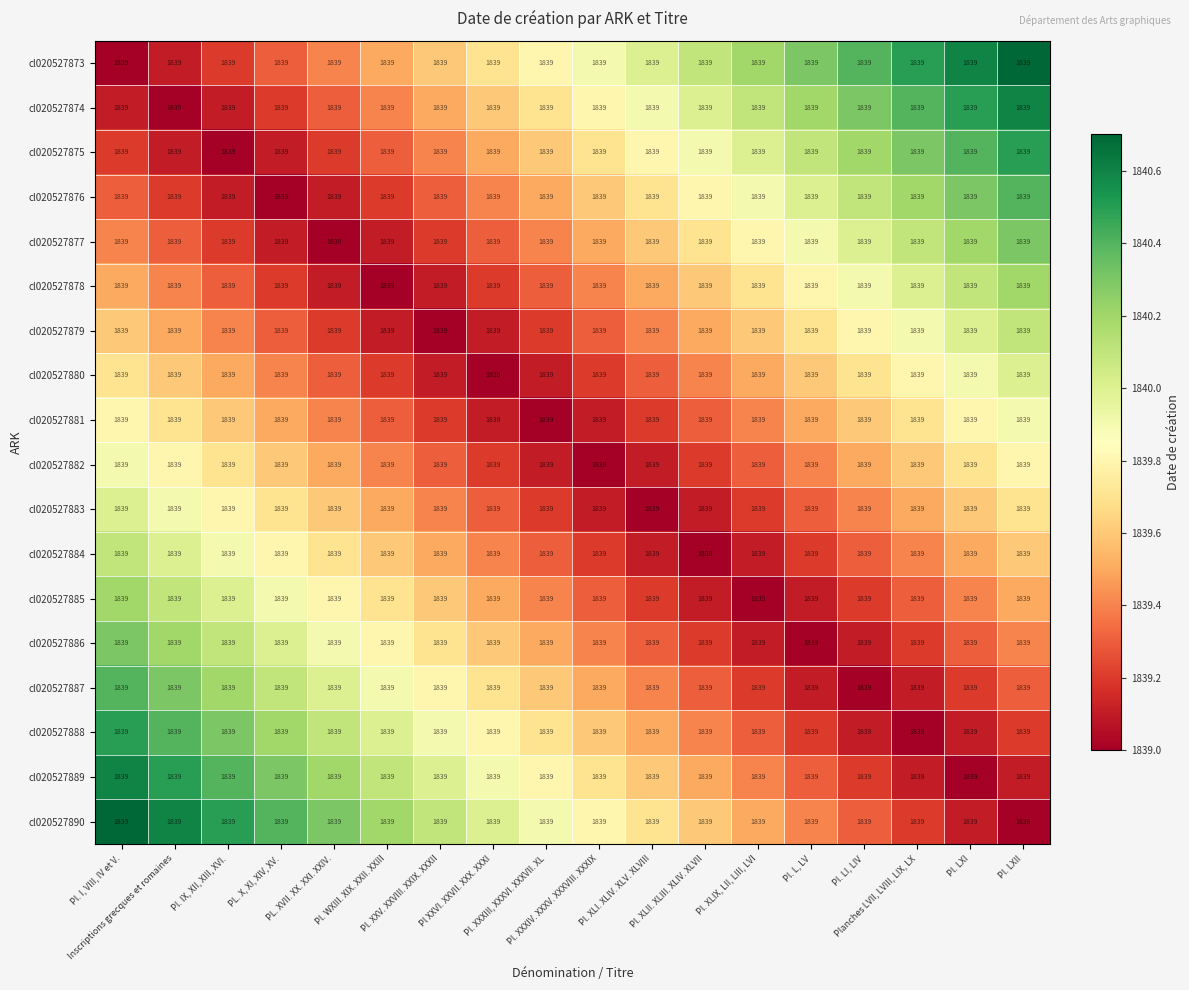

Reading right to left, what are all the values shown in this chart?

cl020527873: Pl. LXII=1839.0	Pl. LXI=1839.0	Planches LVII, LVIII, LIX, LX=1839.0	Pl. LI, LIV=1839.0	Pl. L, LV=1839.0	Pl. XLIX, LII, LIII, LVI=1839.0	Pl. XLII. XLIII. XLIV. XLVII=1839.0	Pl. XLI. XLIV. XLV. XLVIII=1839.0	Pl. XXXIV. XXXV. XXXVIII. XXXIX=1839.0	Pl. XXXIII, XXXVI. XXXVII. XL=1839.0	Pl XXVI. XXVII. XXX. XXXI=1839.0	Pl. XXV. XXVIII. XXIX. XXXII=1839.0	Pl. WXIII. XIX. XXII. XXIII=1839.0	PL. XVII. XX. XXI. XXIV.=1839.0	PL. X, XI, XIV, XV.=1839.0	Pl. IX, XII, XIII, XVI.=1839.0	Inscriptions grecques et romaines=1839.0	Pl. I, VIII, IV et V.=1839.0
cl020527874: Pl. LXII=1839.0	Pl. LXI=1839.0	Planches LVII, LVIII, LIX, LX=1839.0	Pl. LI, LIV=1839.0	Pl. L, LV=1839.0	Pl. XLIX, LII, LIII, LVI=1839.0	Pl. XLII. XLIII. XLIV. XLVII=1839.0	Pl. XLI. XLIV. XLV. XLVIII=1839.0	Pl. XXXIV. XXXV. XXXVIII. XXXIX=1839.0	Pl. XXXIII, XXXVI. XXXVII. XL=1839.0	Pl XXVI. XXVII. XXX. XXXI=1839.0	Pl. XXV. XXVIII. XXIX. XXXII=1839.0	Pl. WXIII. XIX. XXII. XXIII=1839.0	PL. XVII. XX. XXI. XXIV.=1839.0	PL. X, XI, XIV, XV.=1839.0	Pl. IX, XII, XIII, XVI.=1839.0	Inscriptions grecques et romaines=1839.0	Pl. I, VIII, IV et V.=1839.0
cl020527875: Pl. LXII=1839.0	Pl. LXI=1839.0	Planches LVII, LVIII, LIX, LX=1839.0	Pl. LI, LIV=1839.0	Pl. L, LV=1839.0	Pl. XLIX, LII, LIII, LVI=1839.0	Pl. XLII. XLIII. XLIV. XLVII=1839.0	Pl. XLI. XLIV. XLV. XLVIII=1839.0	Pl. XXXIV. XXXV. XXXVIII. XXXIX=1839.0	Pl. XXXIII, XXXVI. XXXVII. XL=1839.0	Pl XXVI. XXVII. XXX. XXXI=1839.0	Pl. XXV. XXVIII. XXIX. XXXII=1839.0	Pl. WXIII. XIX. XXII. XXIII=1839.0	PL. XVII. XX. XXI. XXIV.=1839.0	PL. X, XI, XIV, XV.=1839.0	Pl. IX, XII, XIII, XVI.=1839.0	Inscriptions grecques et romaines=1839.0	Pl. I, VIII, IV et V.=1839.0
cl020527876: Pl. LXII=1839.0	Pl. LXI=1839.0	Planches LVII, LVIII, LIX, LX=1839.0	Pl. LI, LIV=1839.0	Pl. L, LV=1839.0	Pl. XLIX, LII, LIII, LVI=1839.0	Pl. XLII. XLIII. XLIV. XLVII=1839.0	Pl. XLI. XLIV. XLV. XLVIII=1839.0	Pl. XXXIV. XXXV. XXXVIII. XXXIX=1839.0	Pl. XXXIII, XXXVI. XXXVII. XL=1839.0	Pl XXVI. XXVII. XXX. XXXI=1839.0	Pl. XXV. XXVIII. XXIX. XXXII=1839.0	Pl. WXIII. XIX. XXII. XXIII=1839.0	PL. XVII. XX. XXI. XXIV.=1839.0	PL. X, XI, XIV, XV.=1839.0	Pl. IX, XII, XIII, XVI.=1839.0	Inscriptions grecques et romaines=1839.0	Pl. I, VIII, IV et V.=1839.0
cl020527877: Pl. LXII=1839.0	Pl. LXI=1839.0	Planches LVII, LVIII, LIX, LX=1839.0	Pl. LI, LIV=1839.0	Pl. L, LV=1839.0	Pl. XLIX, LII, LIII, LVI=1839.0	Pl. XLII. XLIII. XLIV. XLVII=1839.0	Pl. XLI. XLIV. XLV. XLVIII=1839.0	Pl. XXXIV. XXXV. XXXVIII. XXXIX=1839.0	Pl. XXXIII, XXXVI. XXXVII. XL=1839.0	Pl XXVI. XXVII. XXX. XXXI=1839.0	Pl. XXV. XXVIII. XXIX. XXXII=1839.0	Pl. WXIII. XIX. XXII. XXIII=1839.0	PL. XVII. XX. XXI. XXIV.=1839.0	PL. X, XI, XIV, XV.=1839.0	Pl. IX, XII, XIII, XVI.=1839.0	Inscriptions grecques et romaines=1839.0	Pl. I, VIII, IV et V.=1839.0
cl020527878: Pl. LXII=1839.0	Pl. LXI=1839.0	Planches LVII, LVIII, LIX, LX=1839.0	Pl. LI, LIV=1839.0	Pl. L, LV=1839.0	Pl. XLIX, LII, LIII, LVI=1839.0	Pl. XLII. XLIII. XLIV. XLVII=1839.0	Pl. XLI. XLIV. XLV. XLVIII=1839.0	Pl. XXXIV. XXXV. XXXVIII. XXXIX=1839.0	Pl. XXXIII, XXXVI. XXXVII. XL=1839.0	Pl XXVI. XXVII. XXX. XXXI=1839.0	Pl. XXV. XXVIII. XXIX. XXXII=1839.0	Pl. WXIII. XIX. XXII. XXIII=1839.0	PL. XVII. XX. XXI. XXIV.=1839.0	PL. X, XI, XIV, XV.=1839.0	Pl. IX, XII, XIII, XVI.=1839.0	Inscriptions grecques et romaines=1839.0	Pl. I, VIII, IV et V.=1839.0
cl020527879: Pl. LXII=1839.0	Pl. LXI=1839.0	Planches LVII, LVIII, LIX, LX=1839.0	Pl. LI, LIV=1839.0	Pl. L, LV=1839.0	Pl. XLIX, LII, LIII, LVI=1839.0	Pl. XLII. XLIII. XLIV. XLVII=1839.0	Pl. XLI. XLIV. XLV. XLVIII=1839.0	Pl. XXXIV. XXXV. XXXVIII. XXXIX=1839.0	Pl. XXXIII, XXXVI. XXXVII. XL=1839.0	Pl XXVI. XXVII. XXX. XXXI=1839.0	Pl. XXV. XXVIII. XXIX. XXXII=1839.0	Pl. WXIII. XIX. XXII. XXIII=1839.0	PL. XVII. XX. XXI. XXIV.=1839.0	PL. X, XI, XIV, XV.=1839.0	Pl. IX, XII, XIII, XVI.=1839.0	Inscriptions grecques et romaines=1839.0	Pl. I, VIII, IV et V.=1839.0
cl020527880: Pl. LXII=1839.0	Pl. LXI=1839.0	Planches LVII, LVIII, LIX, LX=1839.0	Pl. LI, LIV=1839.0	Pl. L, LV=1839.0	Pl. XLIX, LII, LIII, LVI=1839.0	Pl. XLII. XLIII. XLIV. XLVII=1839.0	Pl. XLI. XLIV. XLV. XLVIII=1839.0	Pl. XXXIV. XXXV. XXXVIII. XXXIX=1839.0	Pl. XXXIII, XXXVI. XXXVII. XL=1839.0	Pl XXVI. XXVII. XXX. XXXI=1839.0	Pl. XXV. XXVIII. XXIX. XXXII=1839.0	Pl. WXIII. XIX. XXII. XXIII=1839.0	PL. XVII. XX. XXI. XXIV.=1839.0	PL. X, XI, XIV, XV.=1839.0	Pl. IX, XII, XIII, XVI.=1839.0	Inscriptions grecques et romaines=1839.0	Pl. I, VIII, IV et V.=1839.0
cl020527881: Pl. LXII=1839.0	Pl. LXI=1839.0	Planches LVII, LVIII, LIX, LX=1839.0	Pl. LI, LIV=1839.0	Pl. L, LV=1839.0	Pl. XLIX, LII, LIII, LVI=1839.0	Pl. XLII. XLIII. XLIV. XLVII=1839.0	Pl. XLI. XLIV. XLV. XLVIII=1839.0	Pl. XXXIV. XXXV. XXXVIII. XXXIX=1839.0	Pl. XXXIII, XXXVI. XXXVII. XL=1839.0	Pl XXVI. XXVII. XXX. XXXI=1839.0	Pl. XXV. XXVIII. XXIX. XXXII=1839.0	Pl. WXIII. XIX. XXII. XXIII=1839.0	PL. XVII. XX. XXI. XXIV.=1839.0	PL. X, XI, XIV, XV.=1839.0	Pl. IX, XII, XIII, XVI.=1839.0	Inscriptions grecques et romaines=1839.0	Pl. I, VIII, IV et V.=1839.0
cl020527882: Pl. LXII=1839.0	Pl. LXI=1839.0	Planches LVII, LVIII, LIX, LX=1839.0	Pl. LI, LIV=1839.0	Pl. L, LV=1839.0	Pl. XLIX, LII, LIII, LVI=1839.0	Pl. XLII. XLIII. XLIV. XLVII=1839.0	Pl. XLI. XLIV. XLV. XLVIII=1839.0	Pl. XXXIV. XXXV. XXXVIII. XXXIX=1839.0	Pl. XXXIII, XXXVI. XXXVII. XL=1839.0	Pl XXVI. XXVII. XXX. XXXI=1839.0	Pl. XXV. XXVIII. XXIX. XXXII=1839.0	Pl. WXIII. XIX. XXII. XXIII=1839.0	PL. XVII. XX. XXI. XXIV.=1839.0	PL. X, XI, XIV, XV.=1839.0	Pl. IX, XII, XIII, XVI.=1839.0	Inscriptions grecques et romaines=1839.0	Pl. I, VIII, IV et V.=1839.0
cl020527883: Pl. LXII=1839.0	Pl. LXI=1839.0	Planches LVII, LVIII, LIX, LX=1839.0	Pl. LI, LIV=1839.0	Pl. L, LV=1839.0	Pl. XLIX, LII, LIII, LVI=1839.0	Pl. XLII. XLIII. XLIV. XLVII=1839.0	Pl. XLI. XLIV. XLV. XLVIII=1839.0	Pl. XXXIV. XXXV. XXXVIII. XXXIX=1839.0	Pl. XXXIII, XXXVI. XXXVII. XL=1839.0	Pl XXVI. XXVII. XXX. XXXI=1839.0	Pl. XXV. XXVIII. XXIX. XXXII=1839.0	Pl. WXIII. XIX. XXII. XXIII=1839.0	PL. XVII. XX. XXI. XXIV.=1839.0	PL. X, XI, XIV, XV.=1839.0	Pl. IX, XII, XIII, XVI.=1839.0	Inscriptions grecques et romaines=1839.0	Pl. I, VIII, IV et V.=1839.0
cl020527884: Pl. LXII=1839.0	Pl. LXI=1839.0	Planches LVII, LVIII, LIX, LX=1839.0	Pl. LI, LIV=1839.0	Pl. L, LV=1839.0	Pl. XLIX, LII, LIII, LVI=1839.0	Pl. XLII. XLIII. XLIV. XLVII=1839.0	Pl. XLI. XLIV. XLV. XLVIII=1839.0	Pl. XXXIV. XXXV. XXXVIII. XXXIX=1839.0	Pl. XXXIII, XXXVI. XXXVII. XL=1839.0	Pl XXVI. XXVII. XXX. XXXI=1839.0	Pl. XXV. XXVIII. XXIX. XXXII=1839.0	Pl. WXIII. XIX. XXII. XXIII=1839.0	PL. XVII. XX. XXI. XXIV.=1839.0	PL. X, XI, XIV, XV.=1839.0	Pl. IX, XII, XIII, XVI.=1839.0	Inscriptions grecques et romaines=1839.0	Pl. I, VIII, IV et V.=1839.0
cl020527885: Pl. LXII=1839.0	Pl. LXI=1839.0	Planches LVII, LVIII, LIX, LX=1839.0	Pl. LI, LIV=1839.0	Pl. L, LV=1839.0	Pl. XLIX, LII, LIII, LVI=1839.0	Pl. XLII. XLIII. XLIV. XLVII=1839.0	Pl. XLI. XLIV. XLV. XLVIII=1839.0	Pl. XXXIV. XXXV. XXXVIII. XXXIX=1839.0	Pl. XXXIII, XXXVI. XXXVII. XL=1839.0	Pl XXVI. XXVII. XXX. XXXI=1839.0	Pl. XXV. XXVIII. XXIX. XXXII=1839.0	Pl. WXIII. XIX. XXII. XXIII=1839.0	PL. XVII. XX. XXI. XXIV.=1839.0	PL. X, XI, XIV, XV.=1839.0	Pl. IX, XII, XIII, XVI.=1839.0	Inscriptions grecques et romaines=1839.0	Pl. I, VIII, IV et V.=1839.0
cl020527886: Pl. LXII=1839.0	Pl. LXI=1839.0	Planches LVII, LVIII, LIX, LX=1839.0	Pl. LI, LIV=1839.0	Pl. L, LV=1839.0	Pl. XLIX, LII, LIII, LVI=1839.0	Pl. XLII. XLIII. XLIV. XLVII=1839.0	Pl. XLI. XLIV. XLV. XLVIII=1839.0	Pl. XXXIV. XXXV. XXXVIII. XXXIX=1839.0	Pl. XXXIII, XXXVI. XXXVII. XL=1839.0	Pl XXVI. XXVII. XXX. XXXI=1839.0	Pl. XXV. XXVIII. XXIX. XXXII=1839.0	Pl. WXIII. XIX. XXII. XXIII=1839.0	PL. XVII. XX. XXI. XXIV.=1839.0	PL. X, XI, XIV, XV.=1839.0	Pl. IX, XII, XIII, XVI.=1839.0	Inscriptions grecques et romaines=1839.0	Pl. I, VIII, IV et V.=1839.0
cl020527887: Pl. LXII=1839.0	Pl. LXI=1839.0	Planches LVII, LVIII, LIX, LX=1839.0	Pl. LI, LIV=1839.0	Pl. L, LV=1839.0	Pl. XLIX, LII, LIII, LVI=1839.0	Pl. XLII. XLIII. XLIV. XLVII=1839.0	Pl. XLI. XLIV. XLV. XLVIII=1839.0	Pl. XXXIV. XXXV. XXXVIII. XXXIX=1839.0	Pl. XXXIII, XXXVI. XXXVII. XL=1839.0	Pl XXVI. XXVII. XXX. XXXI=1839.0	Pl. XXV. XXVIII. XXIX. XXXII=1839.0	Pl. WXIII. XIX. XXII. XXIII=1839.0	PL. XVII. XX. XXI. XXIV.=1839.0	PL. X, XI, XIV, XV.=1839.0	Pl. IX, XII, XIII, XVI.=1839.0	Inscriptions grecques et romaines=1839.0	Pl. I, VIII, IV et V.=1839.0
cl020527888: Pl. LXII=1839.0	Pl. LXI=1839.0	Planches LVII, LVIII, LIX, LX=1839.0	Pl. LI, LIV=1839.0	Pl. L, LV=1839.0	Pl. XLIX, LII, LIII, LVI=1839.0	Pl. XLII. XLIII. XLIV. XLVII=1839.0	Pl. XLI. XLIV. XLV. XLVIII=1839.0	Pl. XXXIV. XXXV. XXXVIII. XXXIX=1839.0	Pl. XXXIII, XXXVI. XXXVII. XL=1839.0	Pl XXVI. XXVII. XXX. XXXI=1839.0	Pl. XXV. XXVIII. XXIX. XXXII=1839.0	Pl. WXIII. XIX. XXII. XXIII=1839.0	PL. XVII. XX. XXI. XXIV.=1839.0	PL. X, XI, XIV, XV.=1839.0	Pl. IX, XII, XIII, XVI.=1839.0	Inscriptions grecques et romaines=1839.0	Pl. I, VIII, IV et V.=1839.0
cl020527889: Pl. LXII=1839.0	Pl. LXI=1839.0	Planches LVII, LVIII, LIX, LX=1839.0	Pl. LI, LIV=1839.0	Pl. L, LV=1839.0	Pl. XLIX, LII, LIII, LVI=1839.0	Pl. XLII. XLIII. XLIV. XLVII=1839.0	Pl. XLI. XLIV. XLV. XLVIII=1839.0	Pl. XXXIV. XXXV. XXXVIII. XXXIX=1839.0	Pl. XXXIII, XXXVI. XXXVII. XL=1839.0	Pl XXVI. XXVII. XXX. XXXI=1839.0	Pl. XXV. XXVIII. XXIX. XXXII=1839.0	Pl. WXIII. XIX. XXII. XXIII=1839.0	PL. XVII. XX. XXI. XXIV.=1839.0	PL. X, XI, XIV, XV.=1839.0	Pl. IX, XII, XIII, XVI.=1839.0	Inscriptions grecques et romaines=1839.0	Pl. I, VIII, IV et V.=1839.0
cl020527890: Pl. LXII=1839.0	Pl. LXI=1839.0	Planches LVII, LVIII, LIX, LX=1839.0	Pl. LI, LIV=1839.0	Pl. L, LV=1839.0	Pl. XLIX, LII, LIII, LVI=1839.0	Pl. XLII. XLIII. XLIV. XLVII=1839.0	Pl. XLI. XLIV. XLV. XLVIII=1839.0	Pl. XXXIV. XXXV. XXXVIII. XXXIX=1839.0	Pl. XXXIII, XXXVI. XXXVII. XL=1839.0	Pl XXVI. XXVII. XXX. XXXI=1839.0	Pl. XXV. XXVIII. XXIX. XXXII=1839.0	Pl. WXIII. XIX. XXII. XXIII=1839.0	PL. XVII. XX. XXI. XXIV.=1839.0	PL. X, XI, XIV, XV.=1839.0	Pl. IX, XII, XIII, XVI.=1839.0	Inscriptions grecques et romaines=1839.0	Pl. I, VIII, IV et V.=1839.0